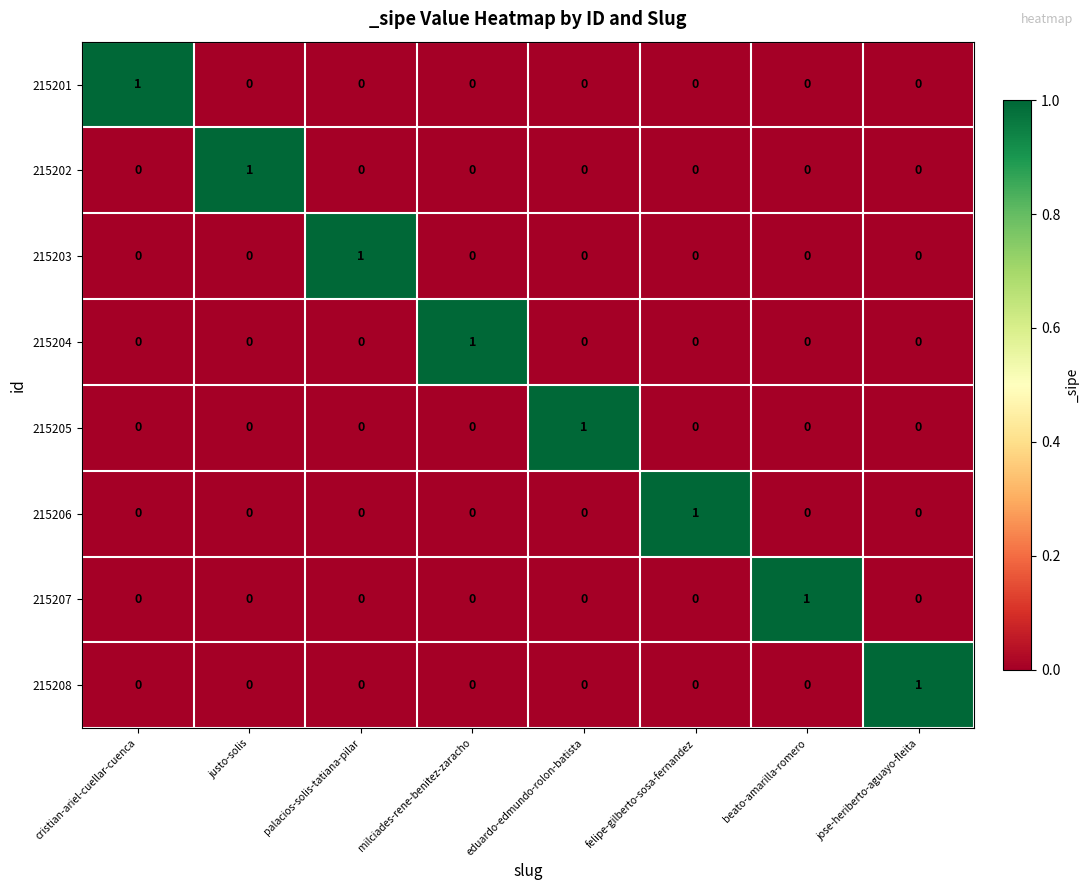

True or false: 215202 has a value of 0 at beato-amarilla-romero.

True